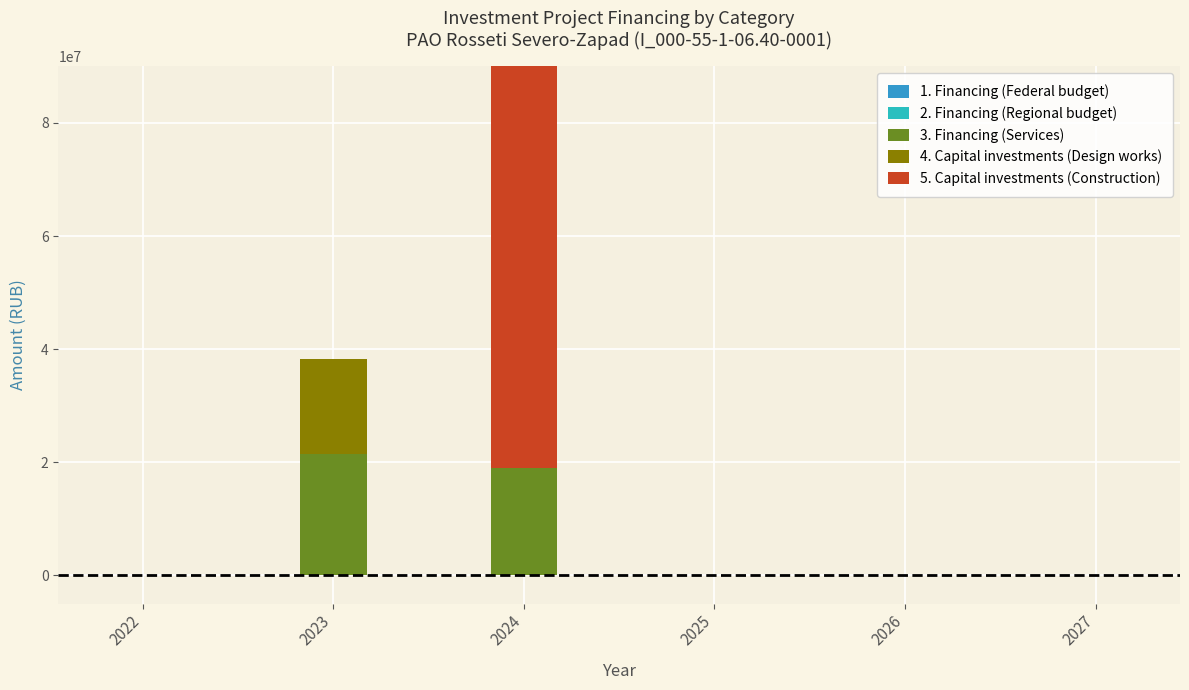

Is it true that 1. Financing (Federal budget) equals 0 at 2024?

True